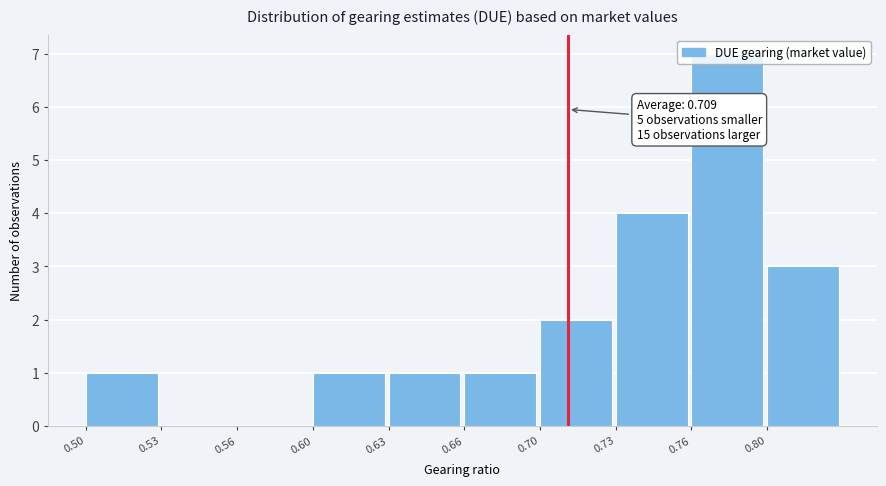

True or false: the data shows 4 at 0.76.

False